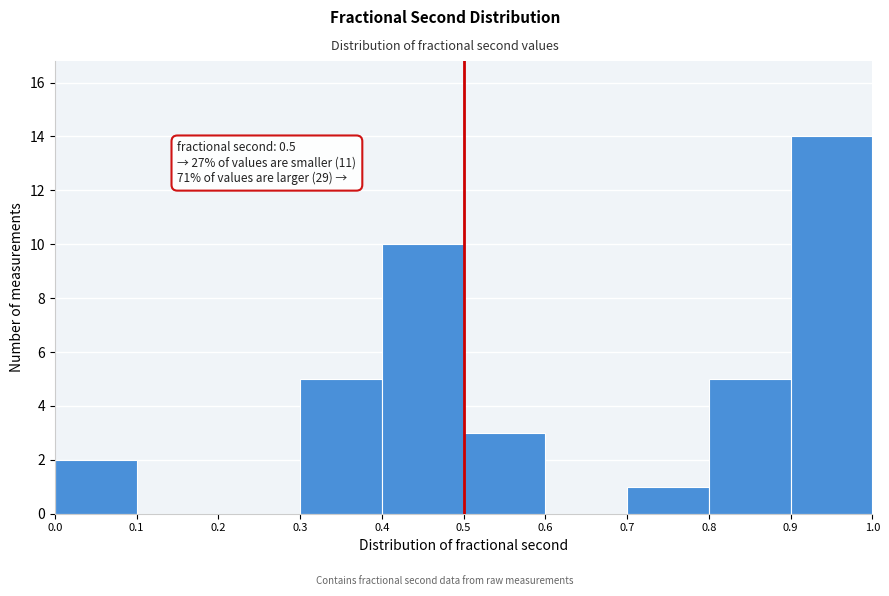

Over which range of the x-axis is the bar tallest?

0.9 to 1.0